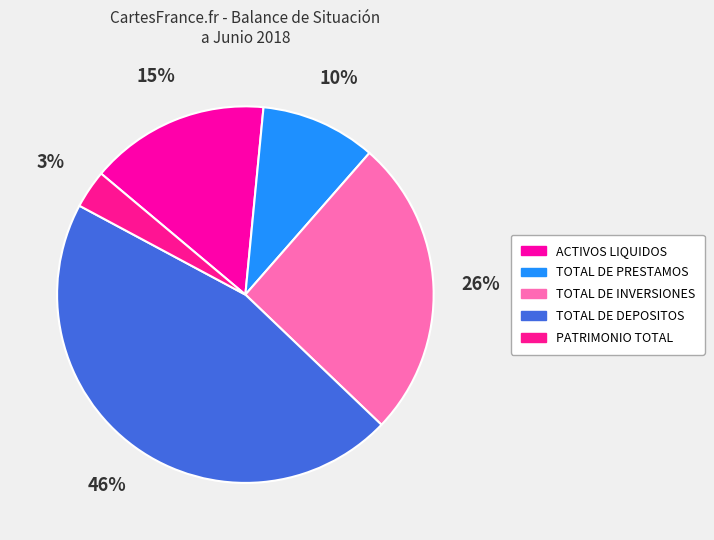

Which slice is the smallest?

PATRIMONIO TOTAL